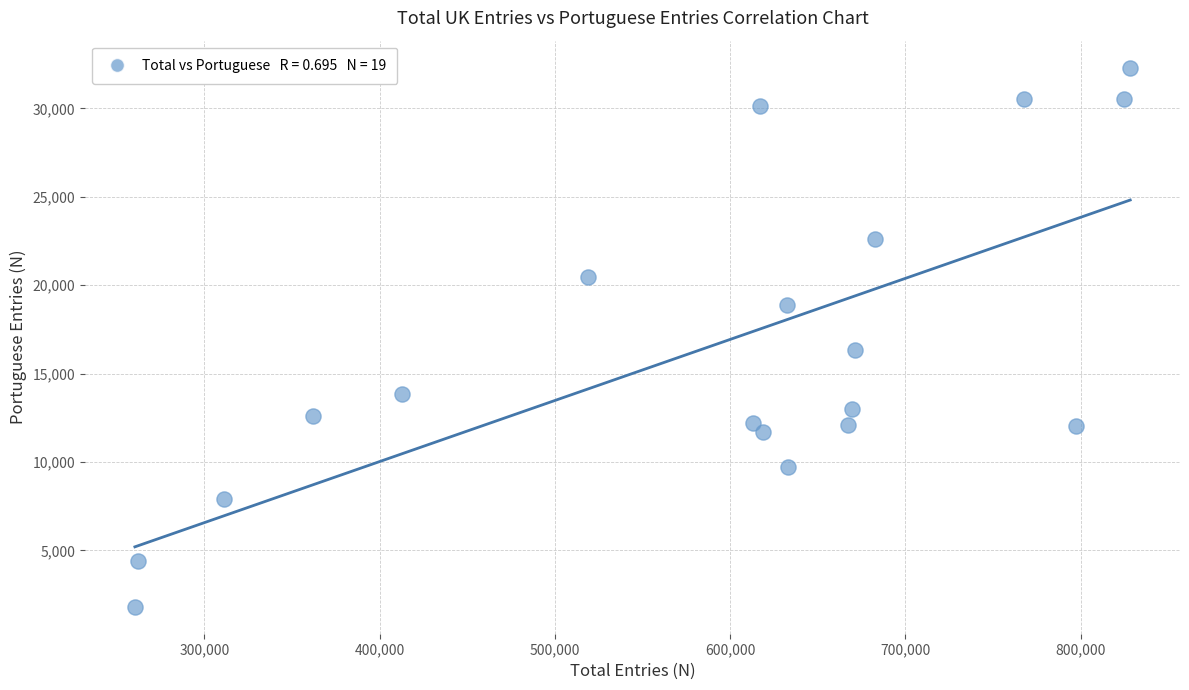

What is the range of X values (max minus min)?

567774